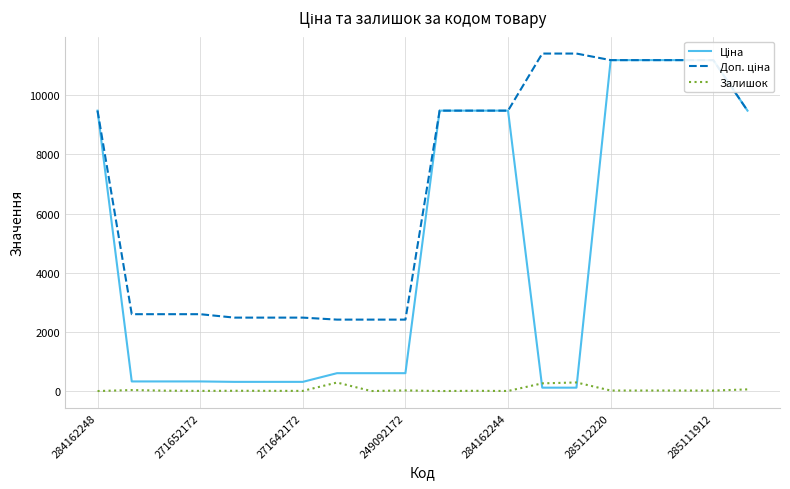

How many data points in Доп. ціна are less than 9480?

9